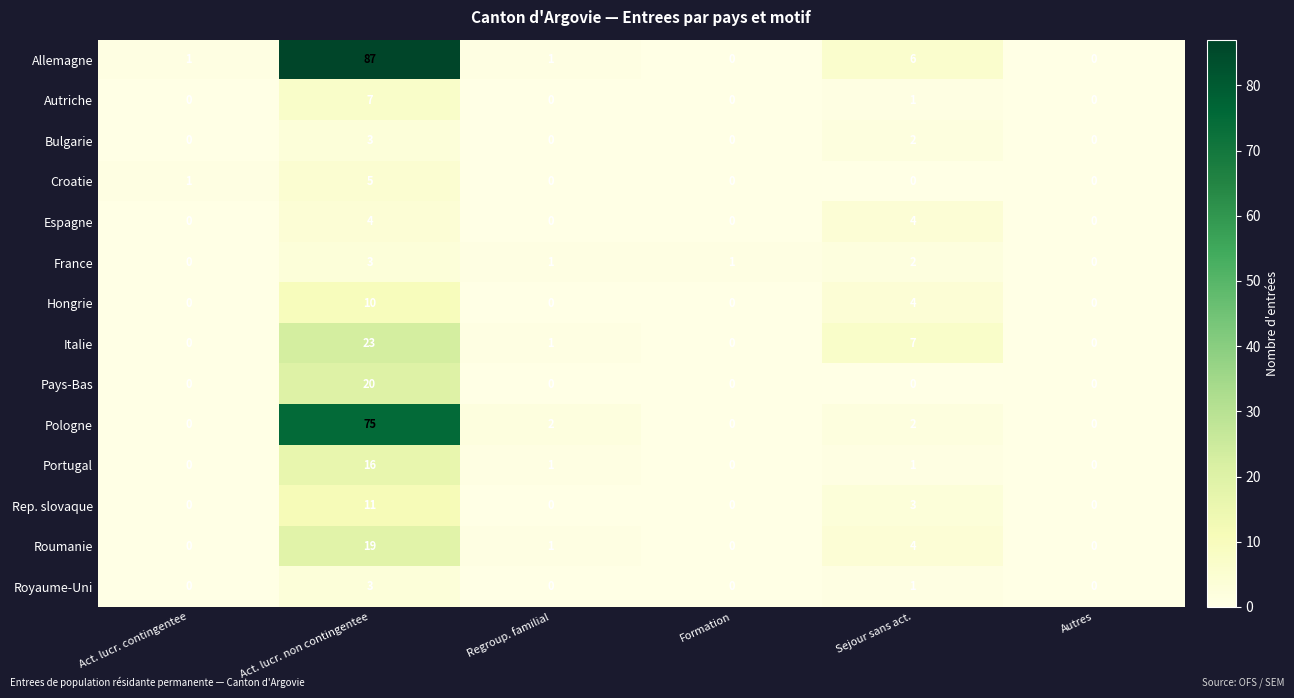

At how many categories does at least one series exceed 3?

2